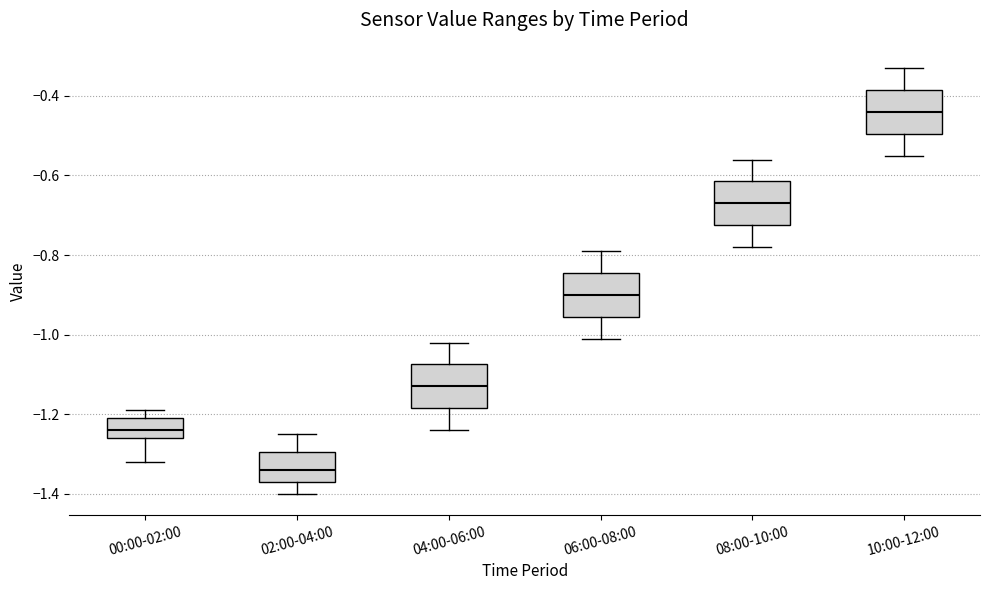

Where does the lower whisker of the box for 00:00-02:00 end on the y-axis? The values are not printed on the chart, so give them approximately, as read against the axis.

-1.32